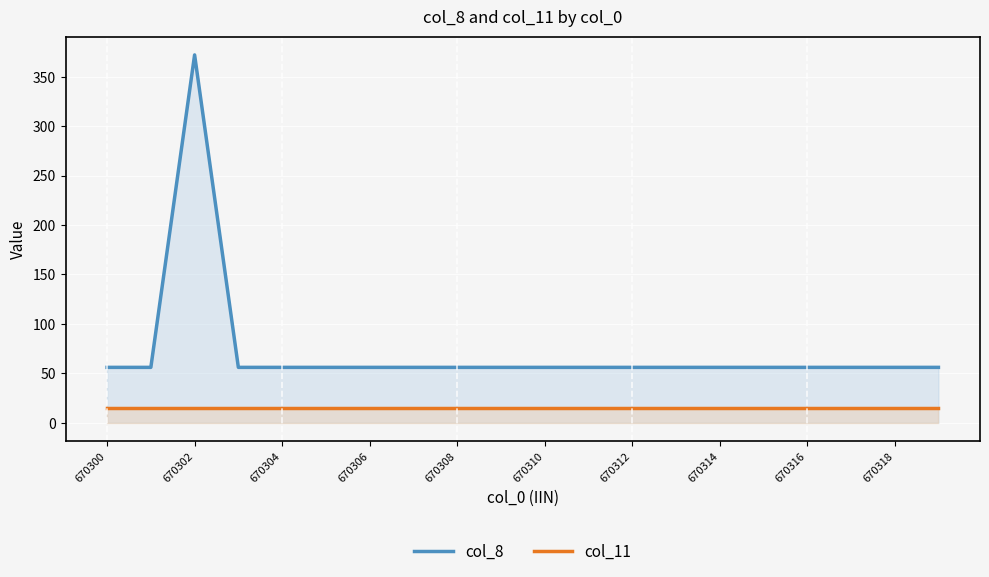

What is the smallest value displayed?

15